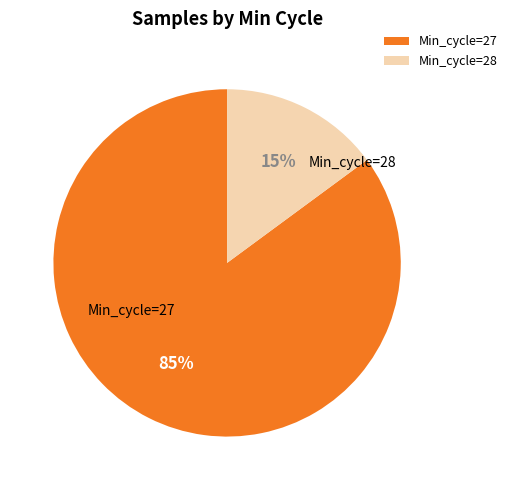

Rank the categories by value from highest to lowest.

Min_cycle=27, Min_cycle=28